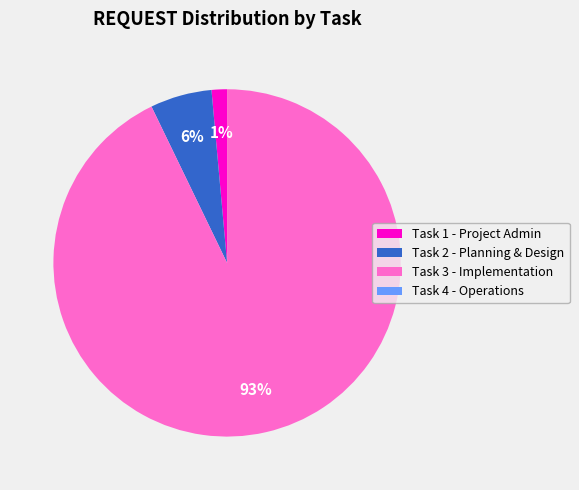

To the nearest percent, what is the average slice percentage?

25%